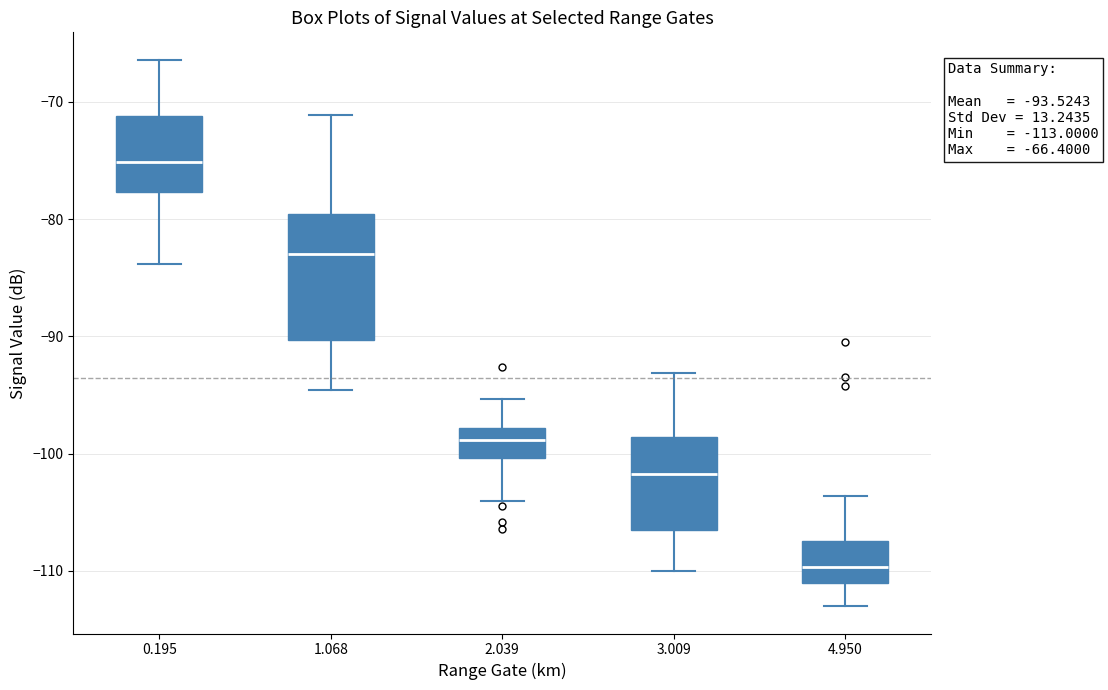

Which box's median line is the lowest?

4.950